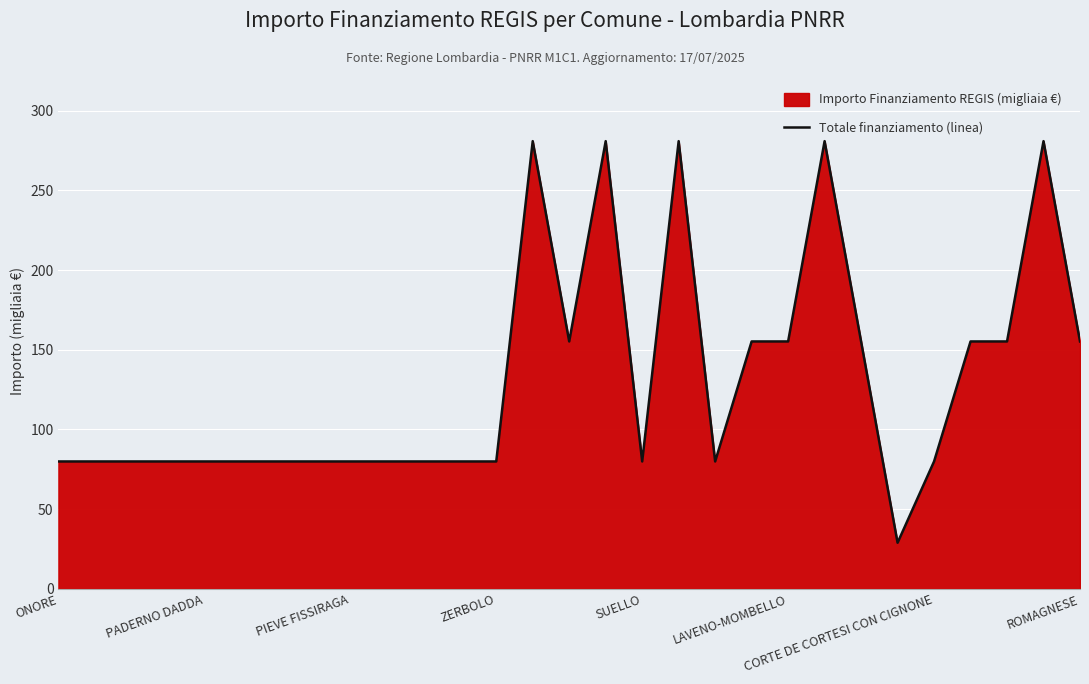

What is the ratio of the value at PIEVE FISSIRAGA to the value at ONORE?

1.0